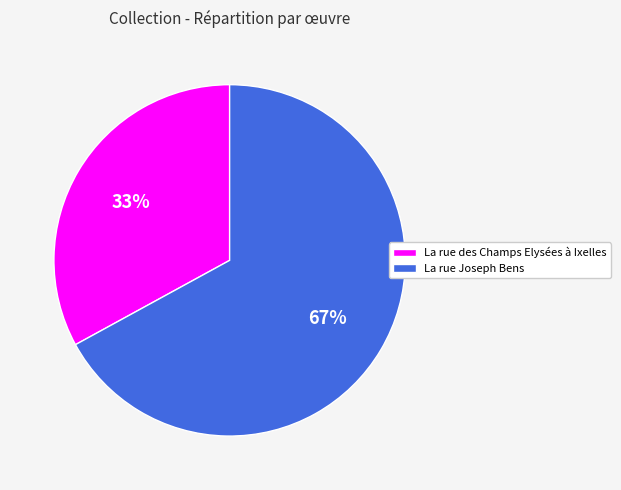

To the nearest percent, what is the difference between the La rue des Champs Elysées à Ixelles and La rue Joseph Bens slice percentages?

34%